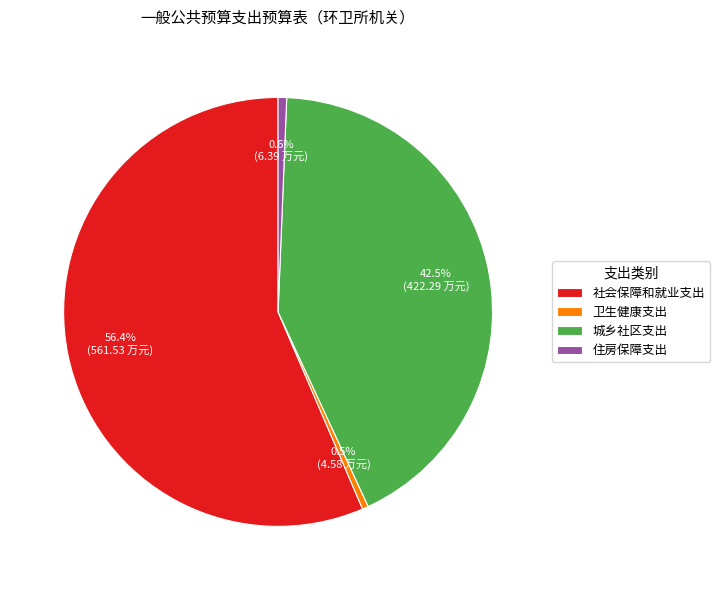

How much of the chart is everything except 卫生健康支出?

99.5%